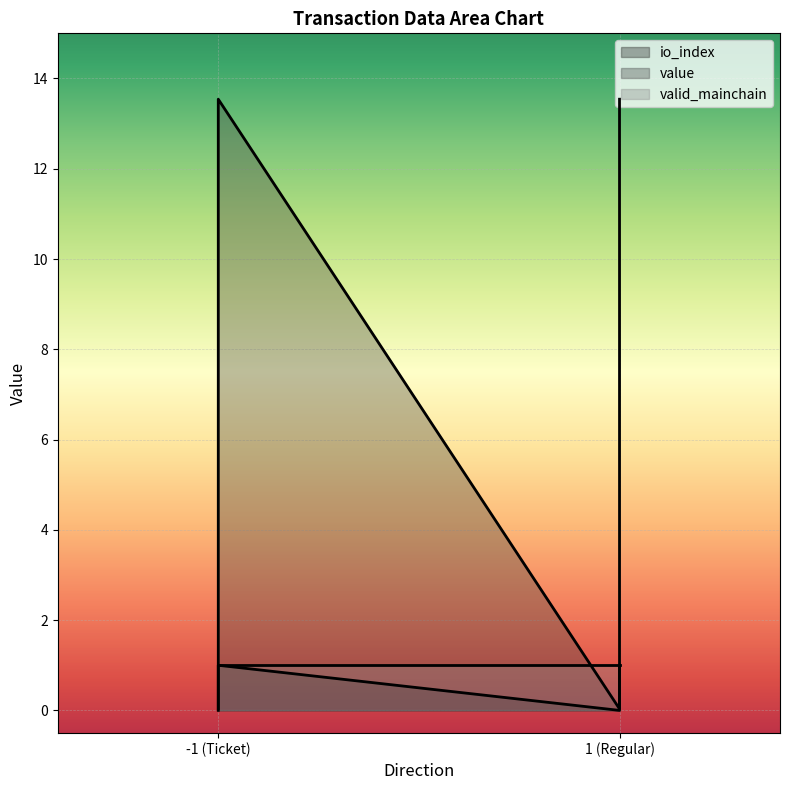

What is the sum of the value values at -1_0 and -1_1?

13.6